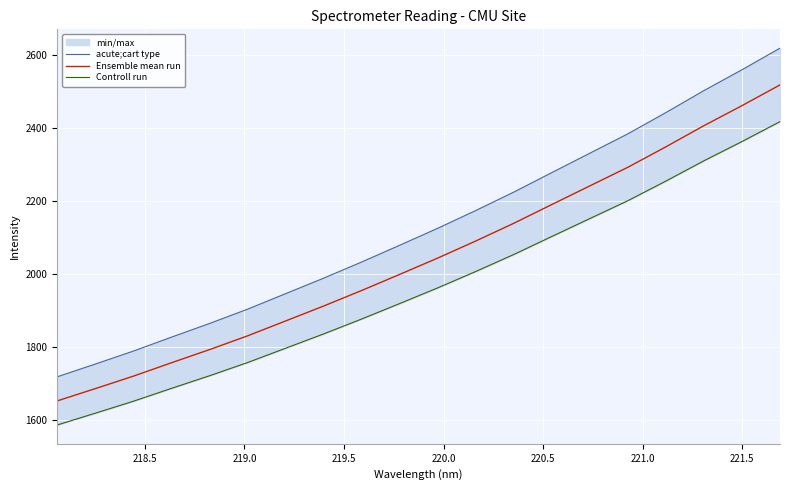

Between 219.0 and 219.5, which series saw the biggest shift?

acute;cart type